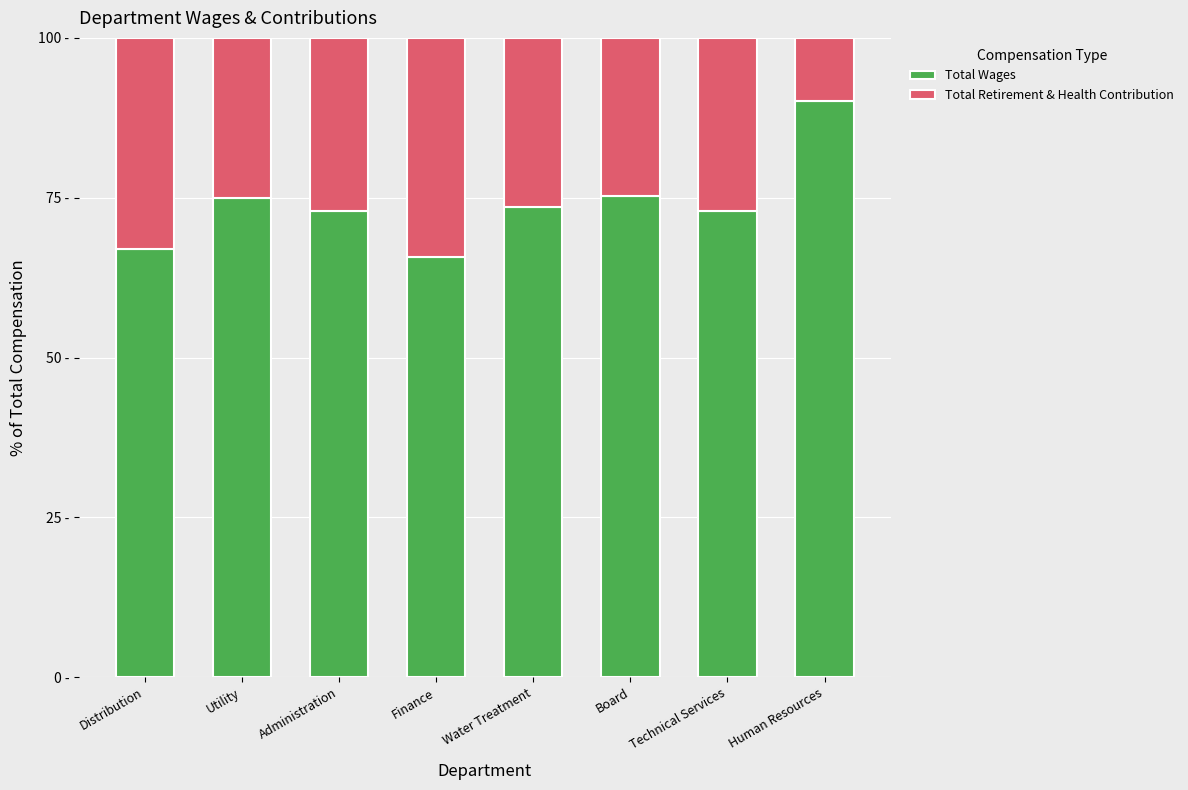

Between Utility and Technical Services, which is larger?

Utility